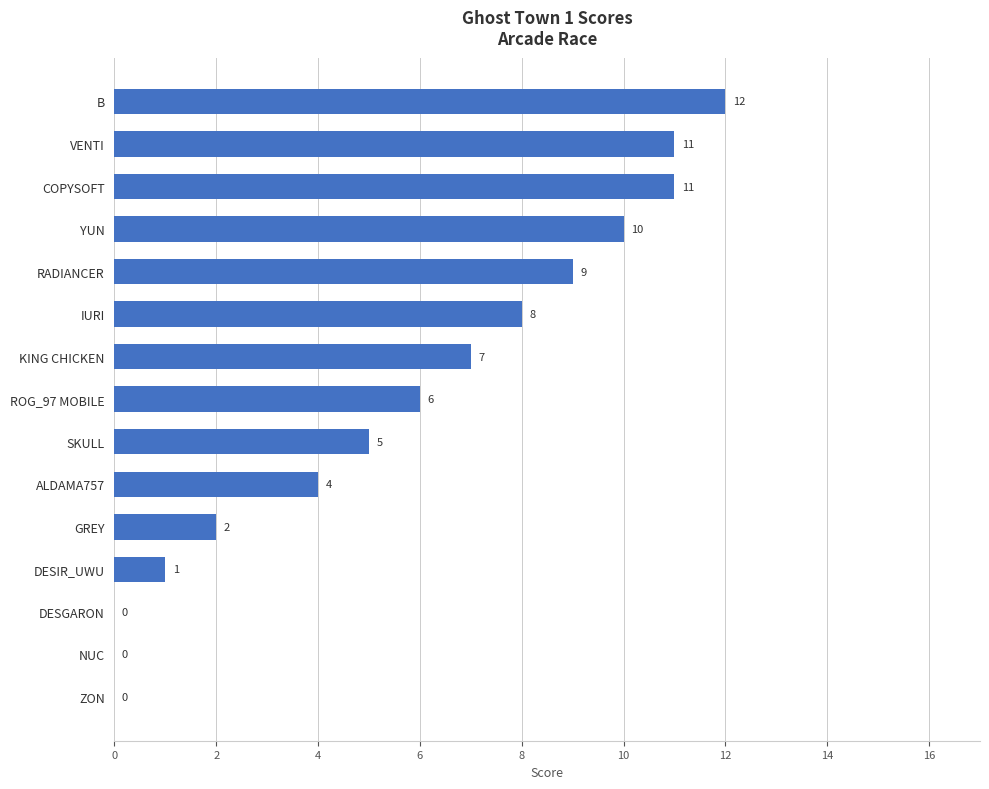

Where is the data nearest to the value 6?

ROG_97 MOBILE